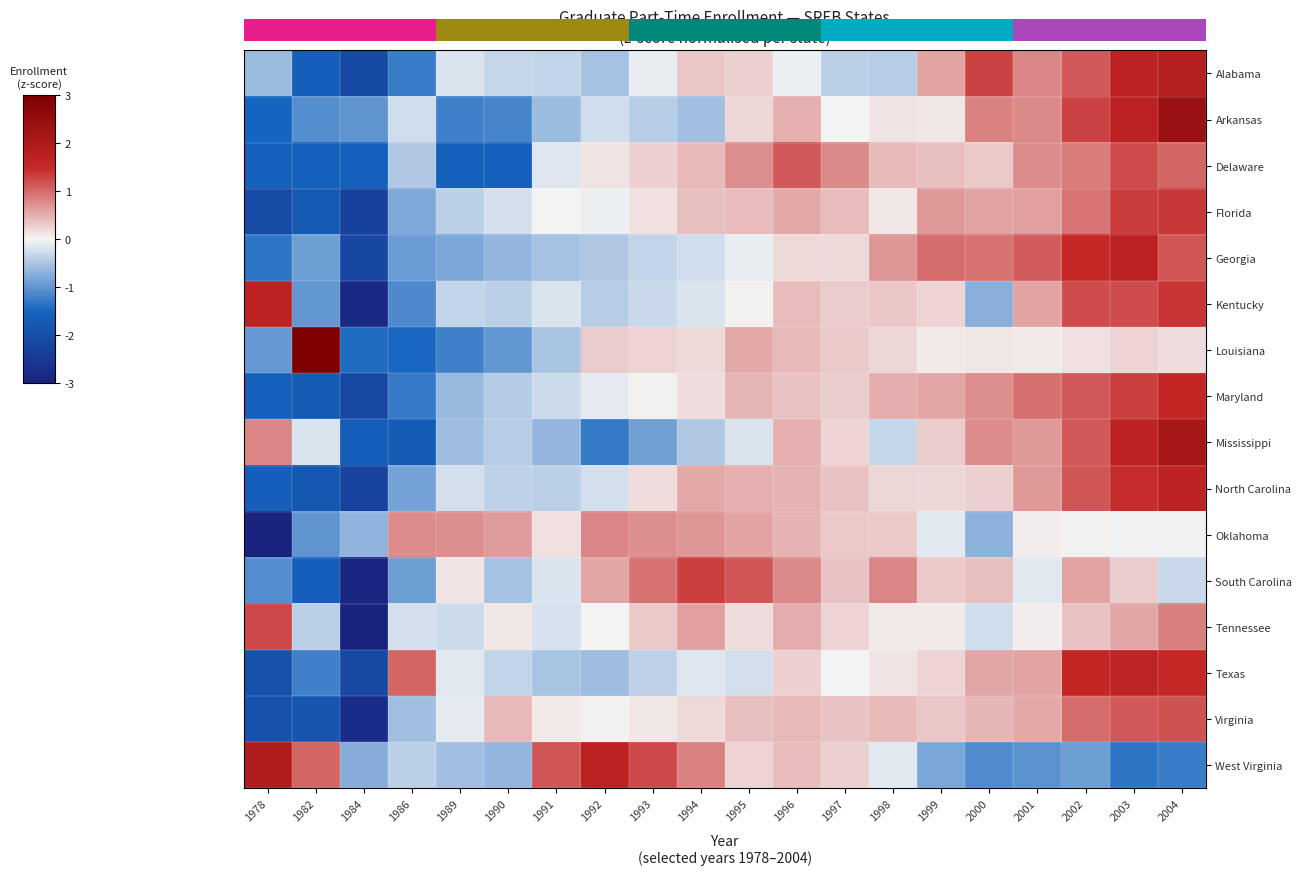

What is the total value across all series at 1989?

-7.3